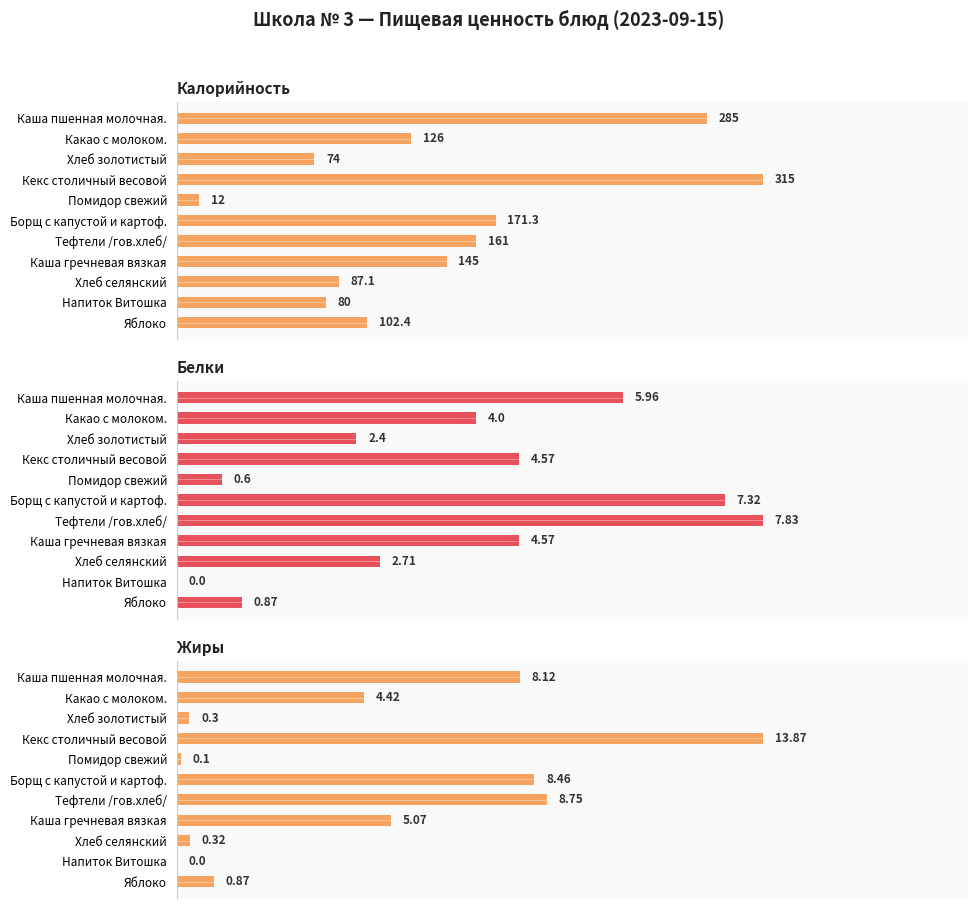

The Калорийность series shows 12.0 at Помидор свежий. True or false?

True